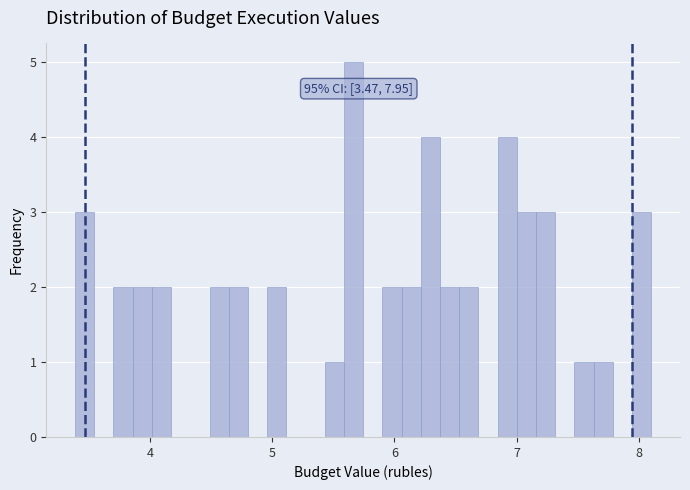

Around what value on the x-axis is the tallest bar? Give the approximate position of its centre, as read against the axis.

5.7